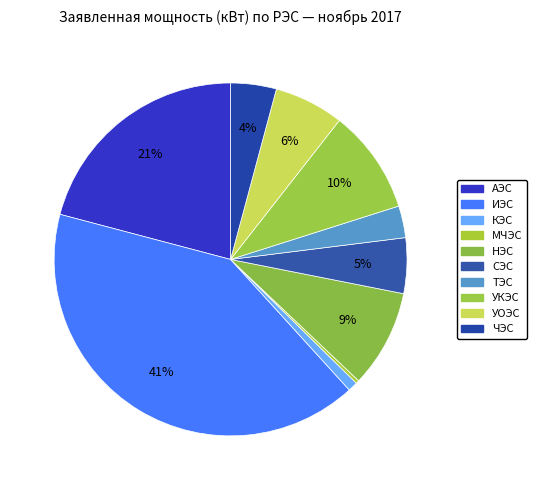

Do УОЭС and КЭС together represent more than half of the pie?

No